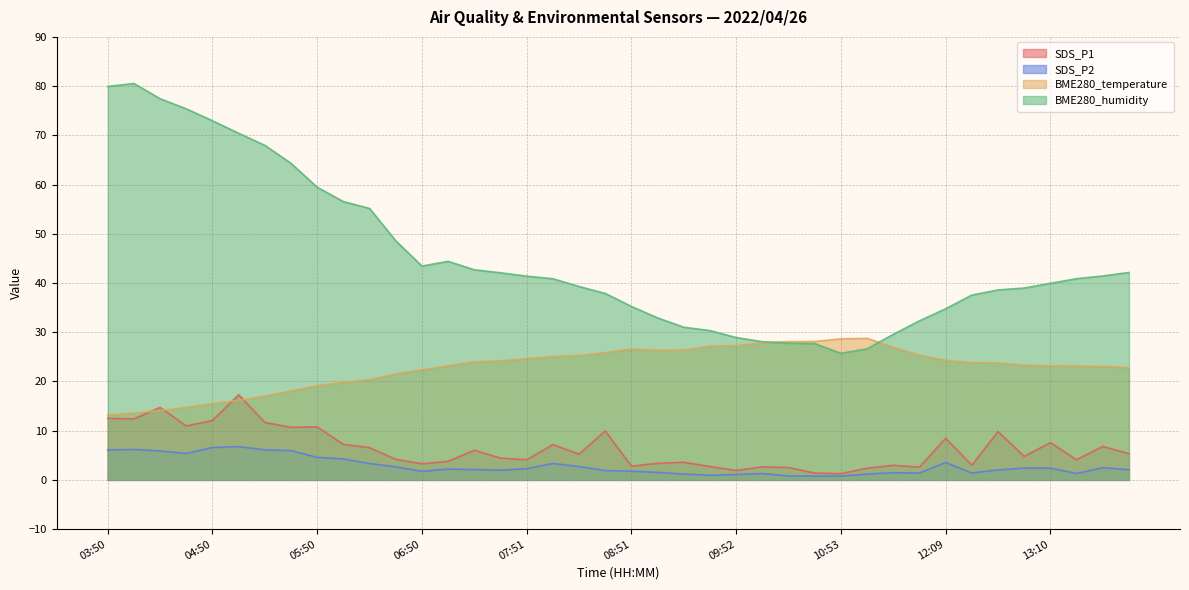

At which category is the sum across all series the highest?

04:05